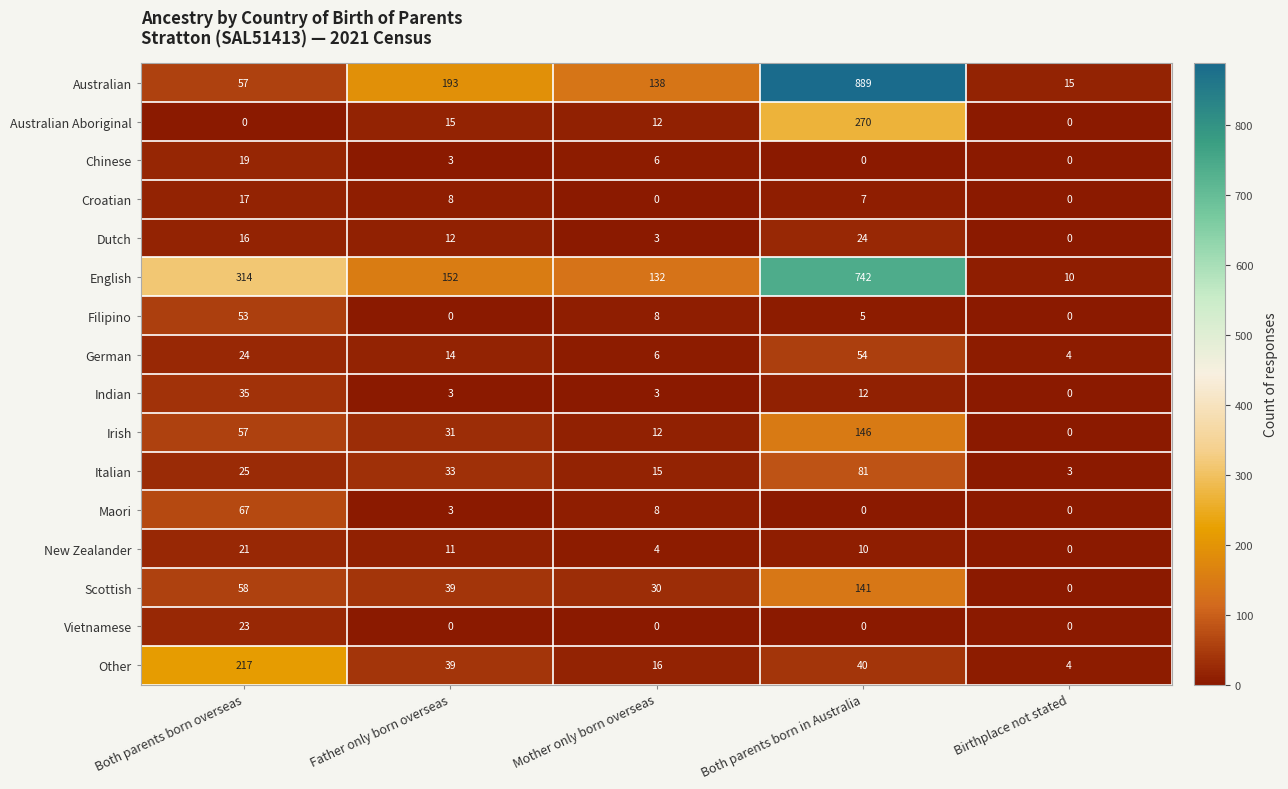

What is the minimum value for Italian?

3